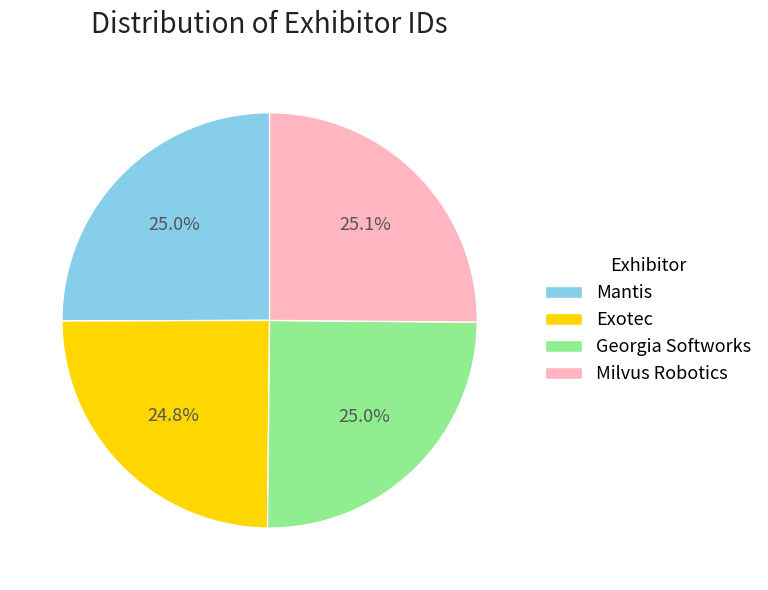

Is it true that Mantis is 16% of the pie?

False